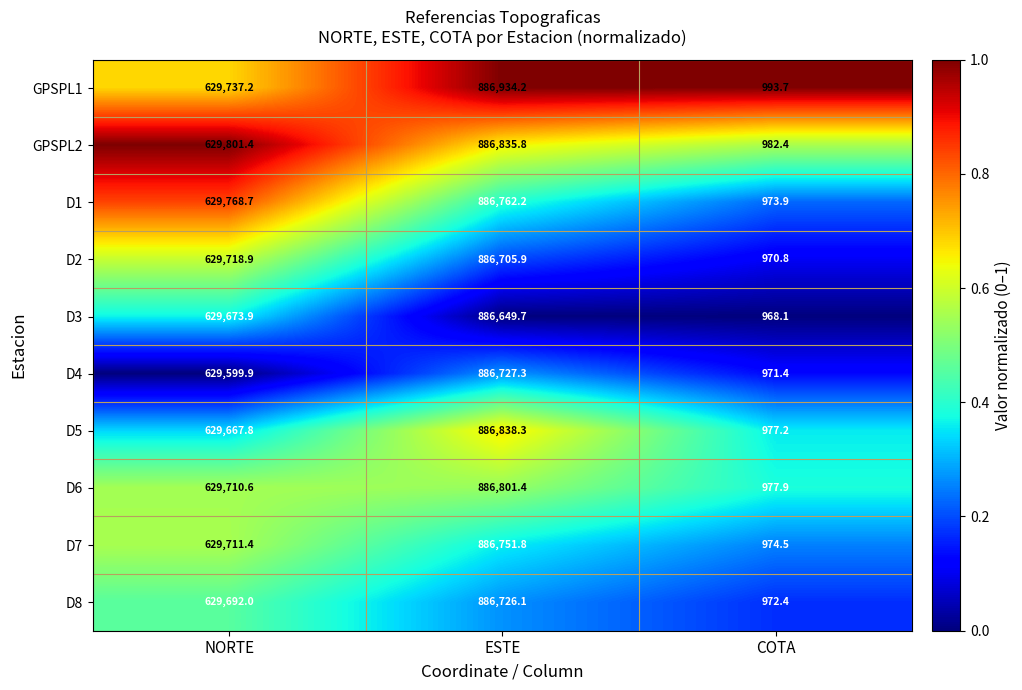

Which series changed the most between ESTE and COTA?

GPSPL1